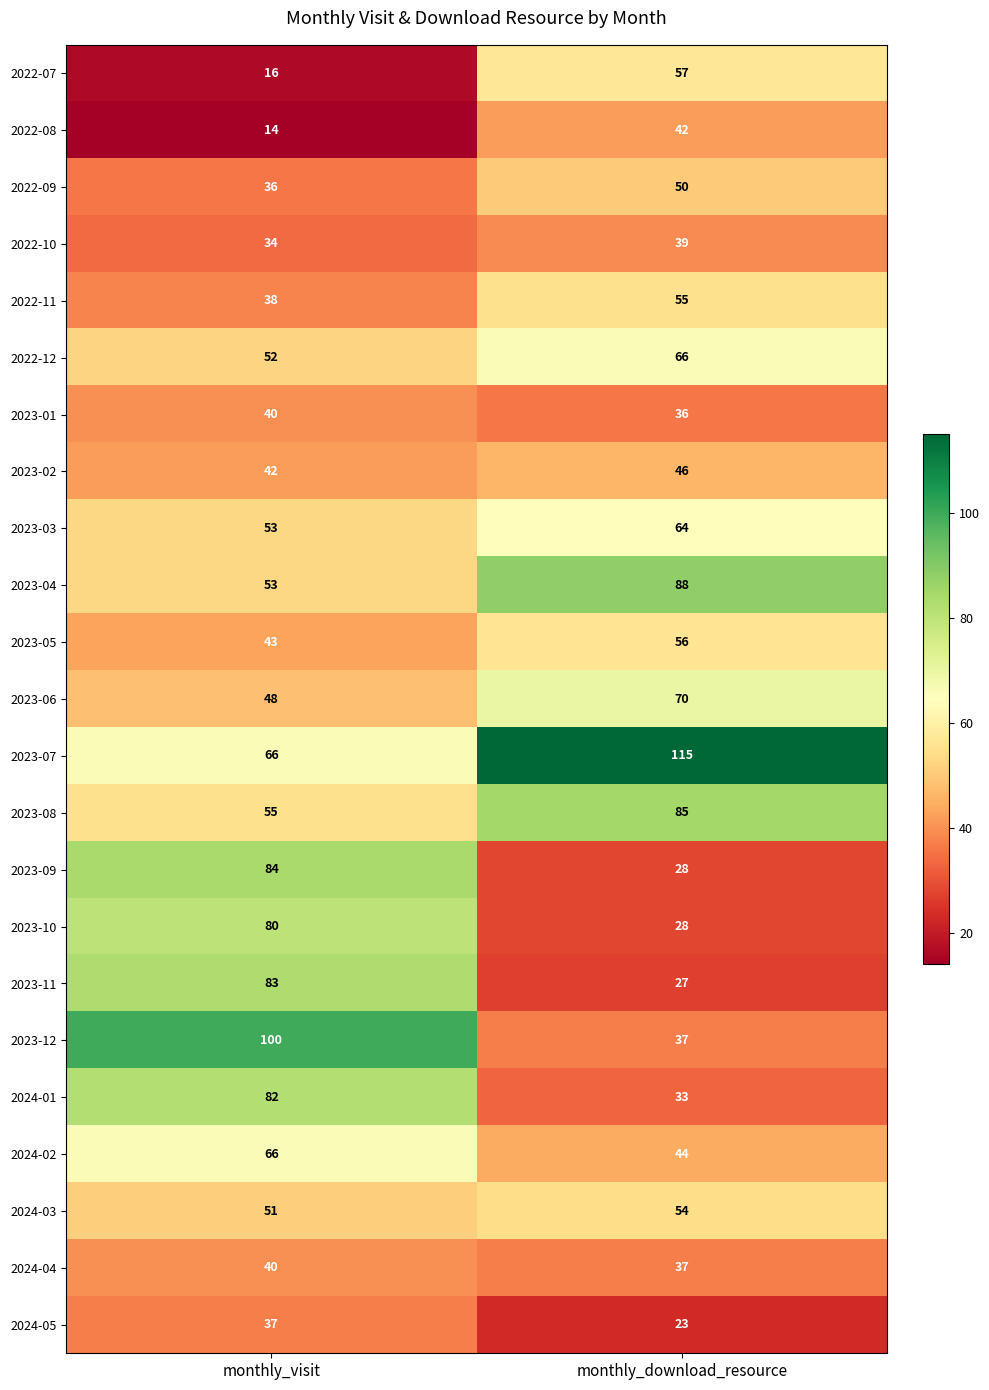

Count the number of data series in this chart.

23